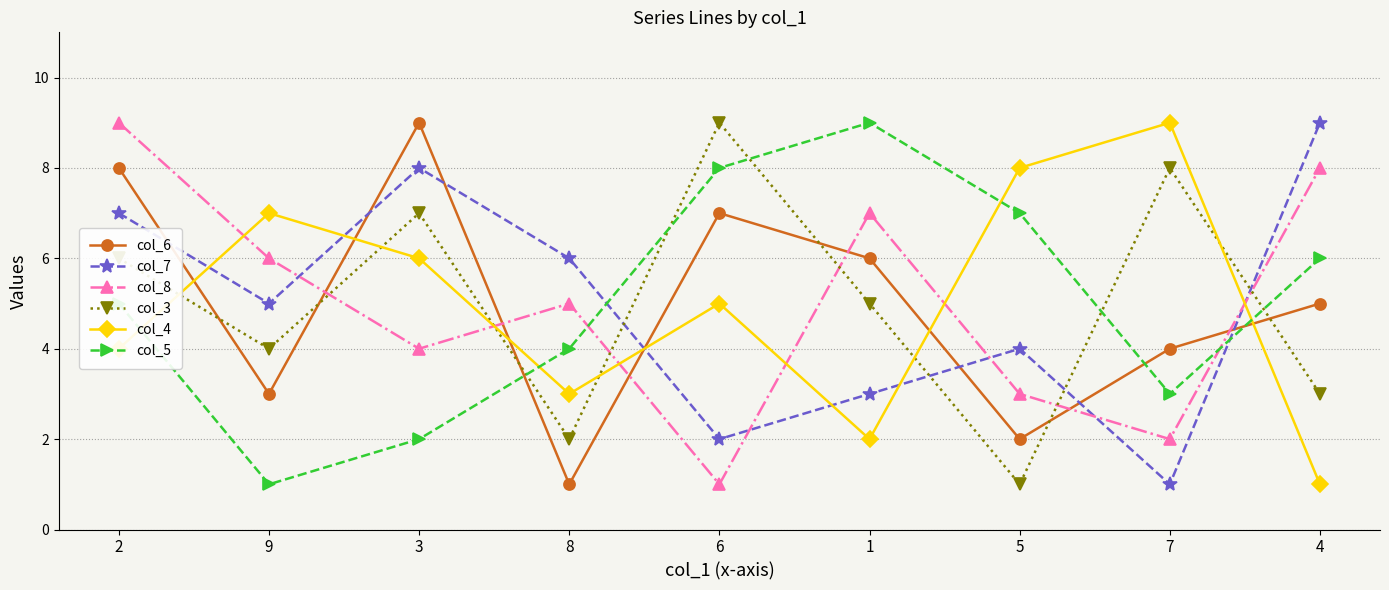

What is the value of the col_4 point at the 7th from the left?

8